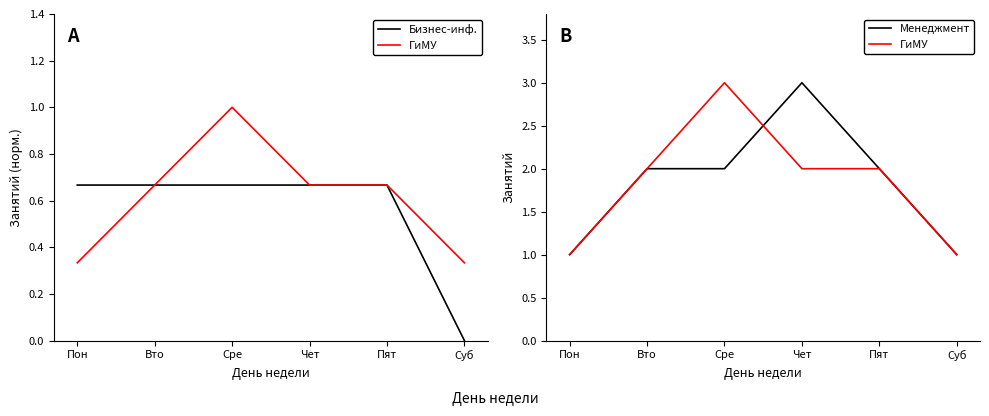

How many categories are shown in the chart?

6